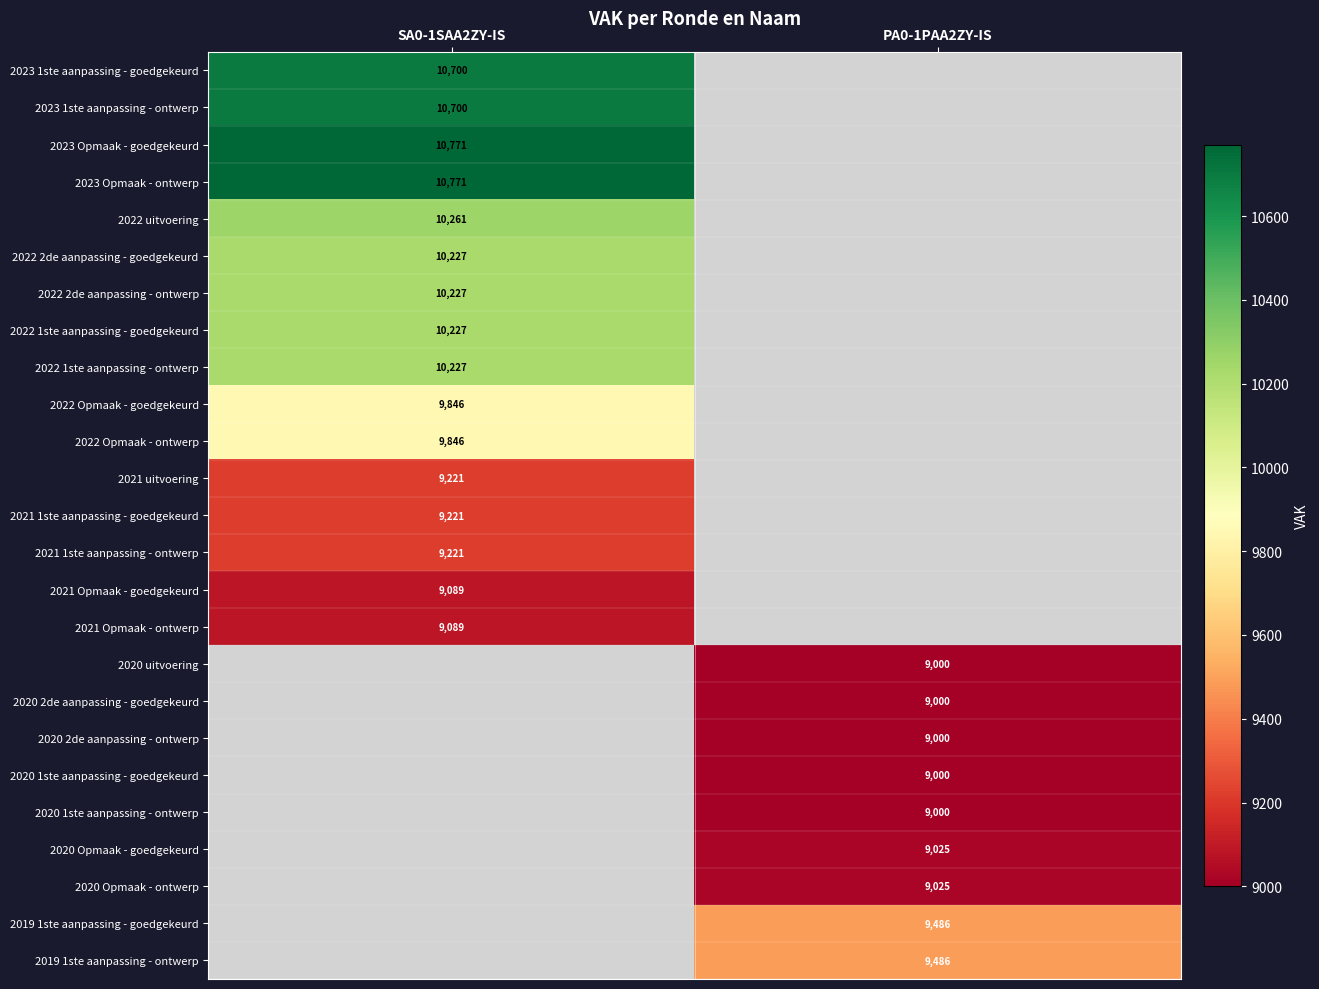

The 2022 2de aanpassing - ontwerp series shows 3061 at SA0-1SAA2ZY-IS. True or false?

False